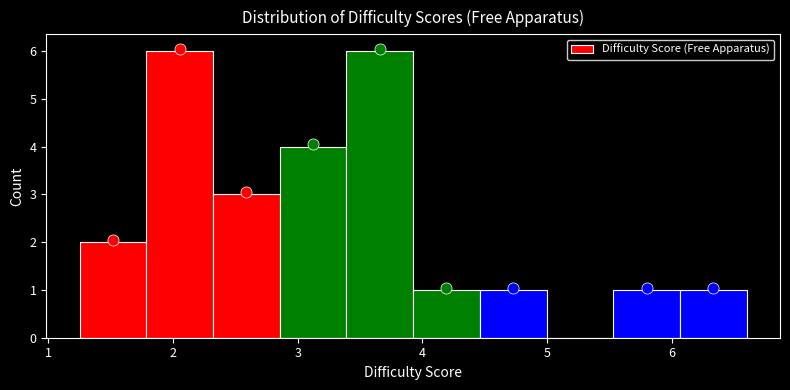

Reading left to right, list every bar in this chart as the range it spans on the x-axis followed by its height. Neither the bar edges nor the heights are printed on the chart, so give them approximately, as read against the axes.

1.3 to 1.8: 2
1.8 to 2.3: 6
2.3 to 2.9: 3
2.9 to 3.4: 4
3.4 to 3.9: 6
3.9 to 4.5: 1
4.5 to 5.0: 1
5.0 to 5.5: 0
5.5 to 6.1: 1
6.1 to 6.6: 1